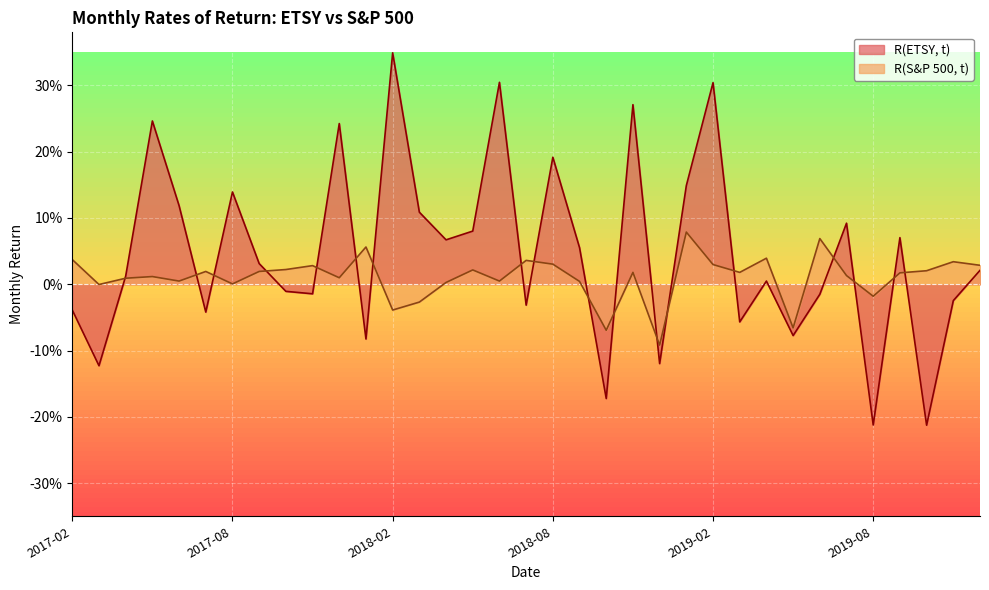

What is the label of the 2nd point from the right?

2019-11